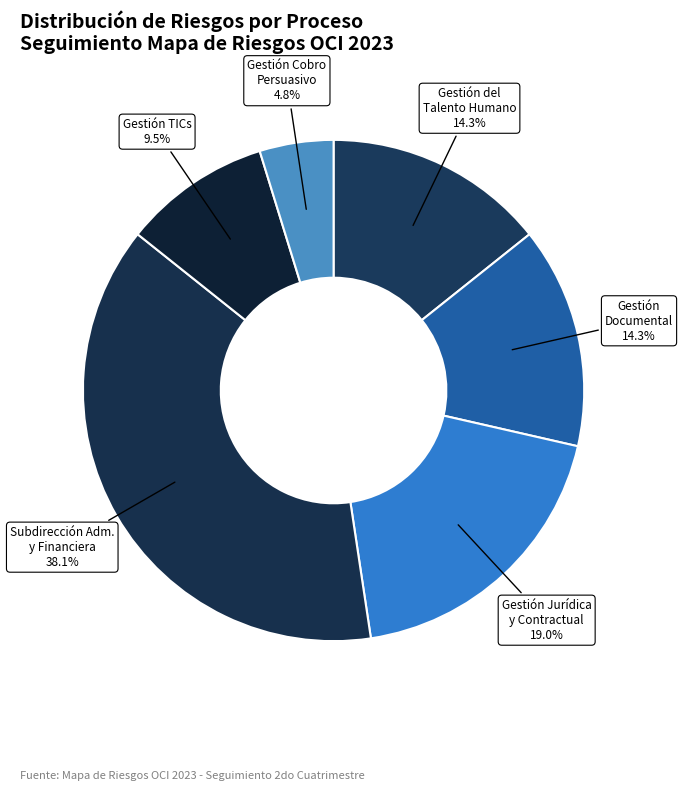

Is there any slice that represents more than half of the pie?

No